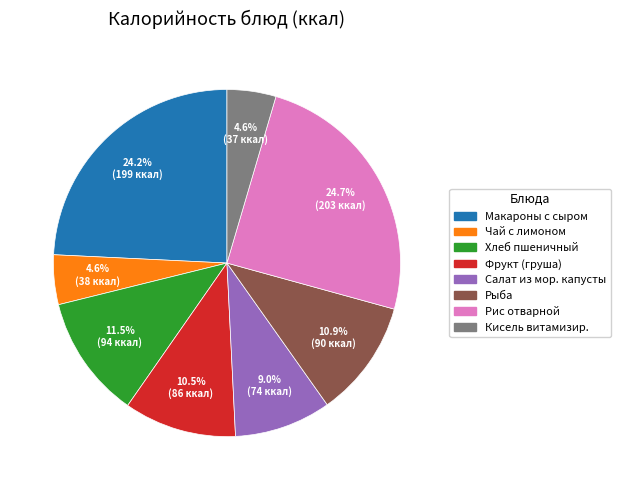

Does any single category account for the majority?

No